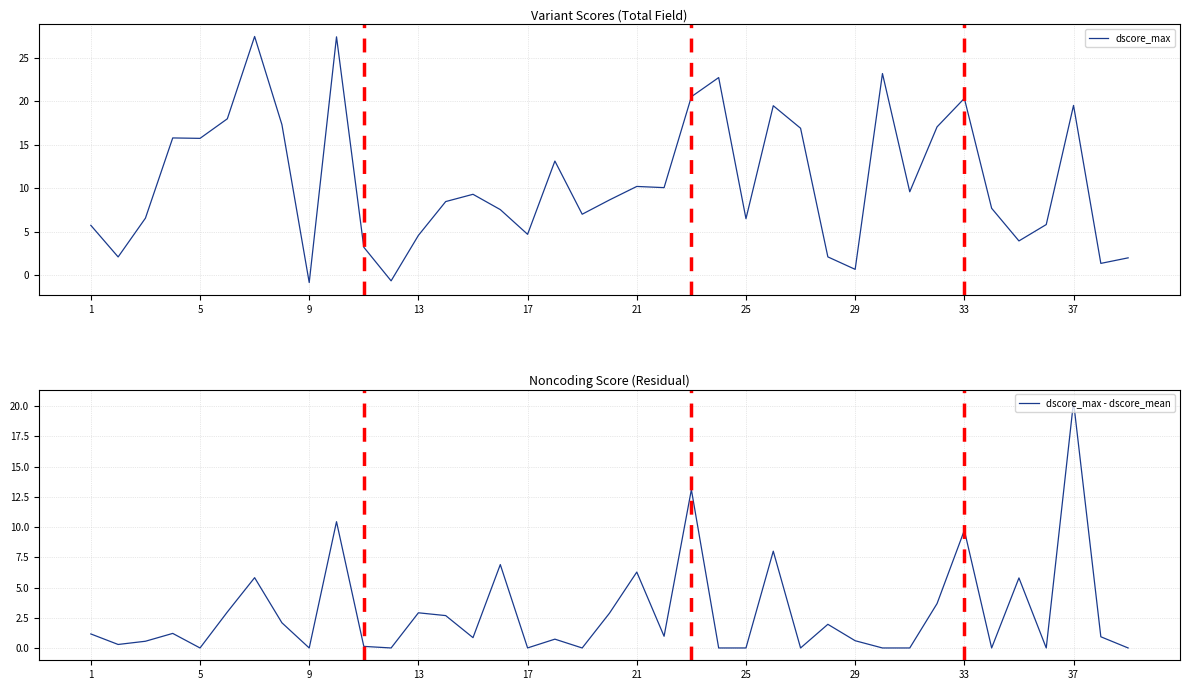

What is the maximum value shown in the chart?

27.4